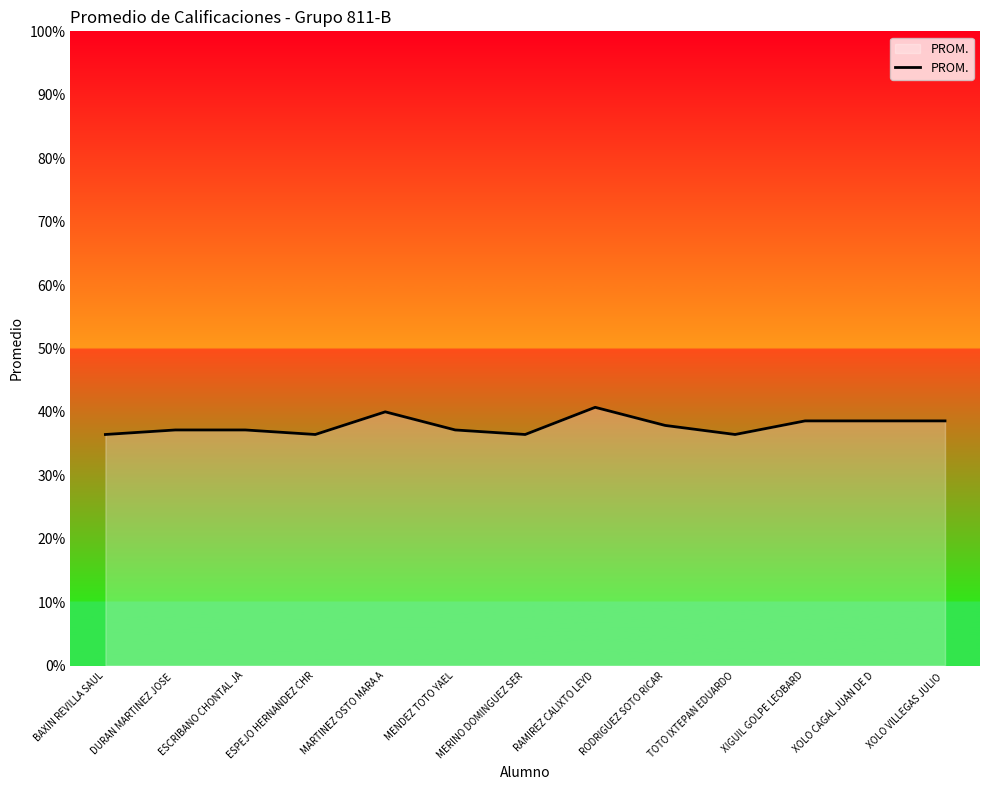

What is the maximum value shown in the chart?

40.7